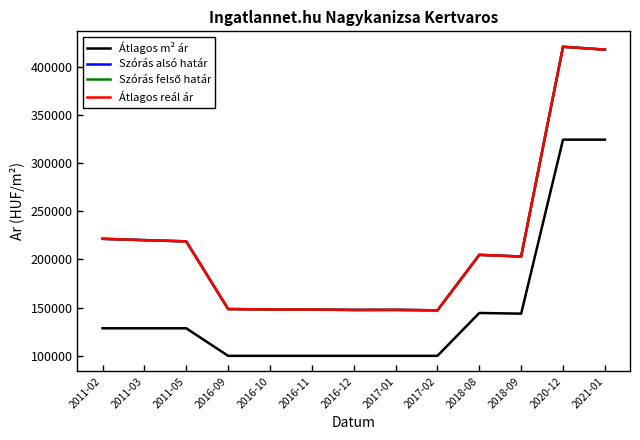

What is the value of the Szórás alsó határ point at the 10th from the left?

204702